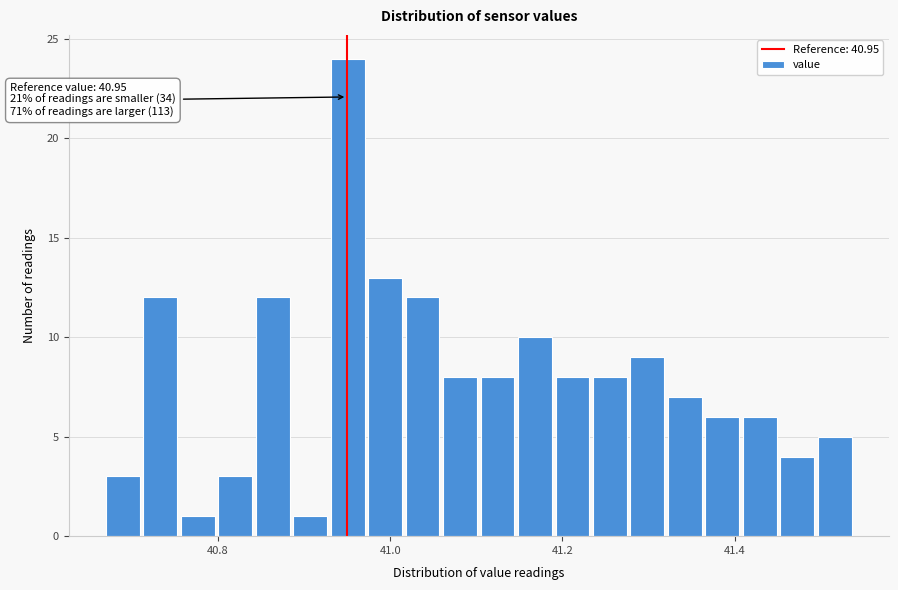

Around what value on the x-axis is the tallest bar? Give the approximate position of its centre, as read against the axis.

40.96